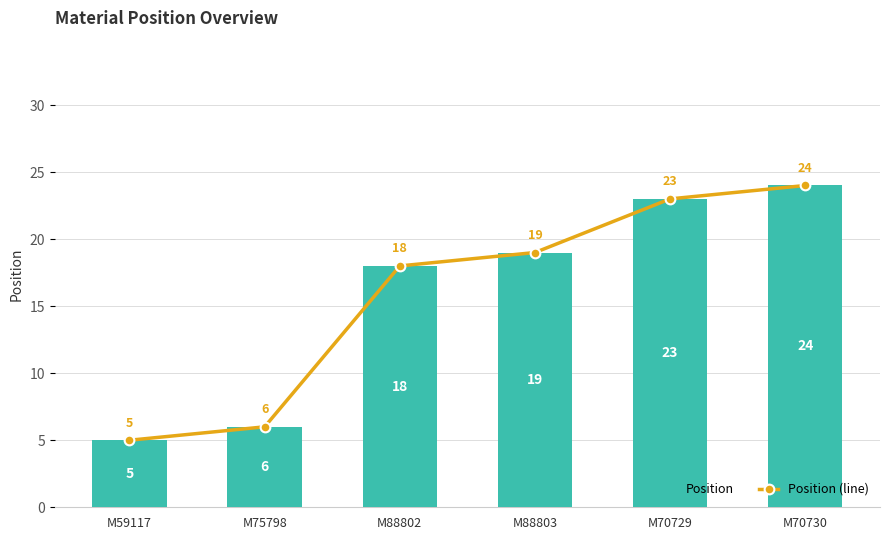

How many distinct data groups are displayed?

2